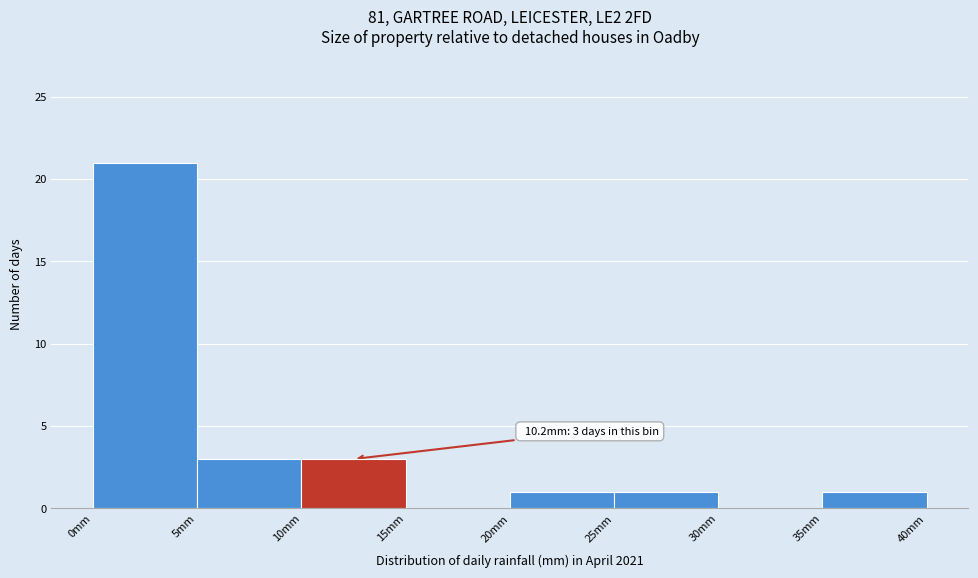

Over which range of the x-axis is the bar tallest?

0 to 5